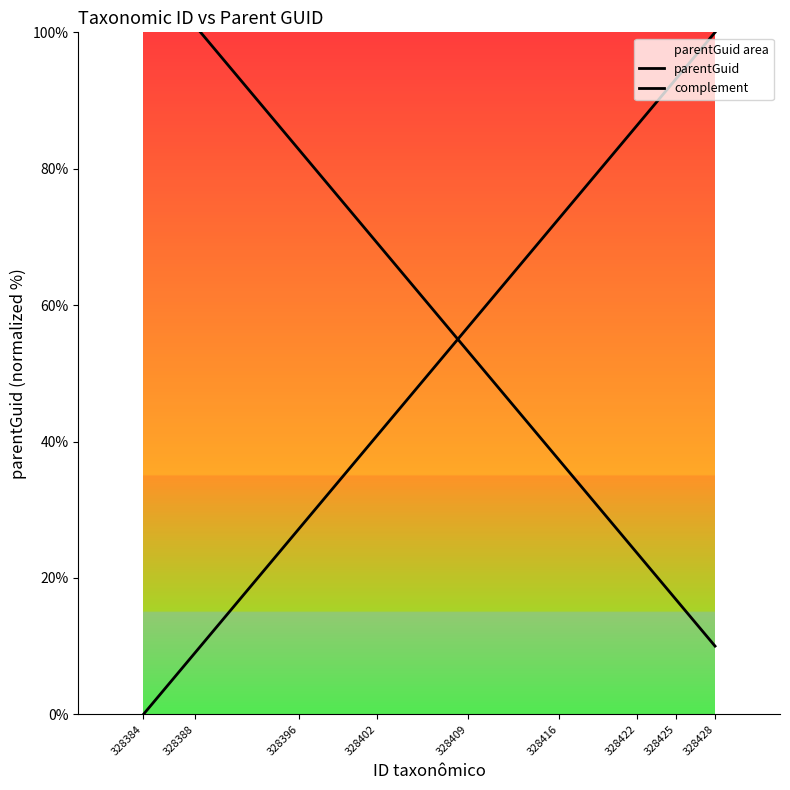

Does the chart display data point markers on the line(s)?

No